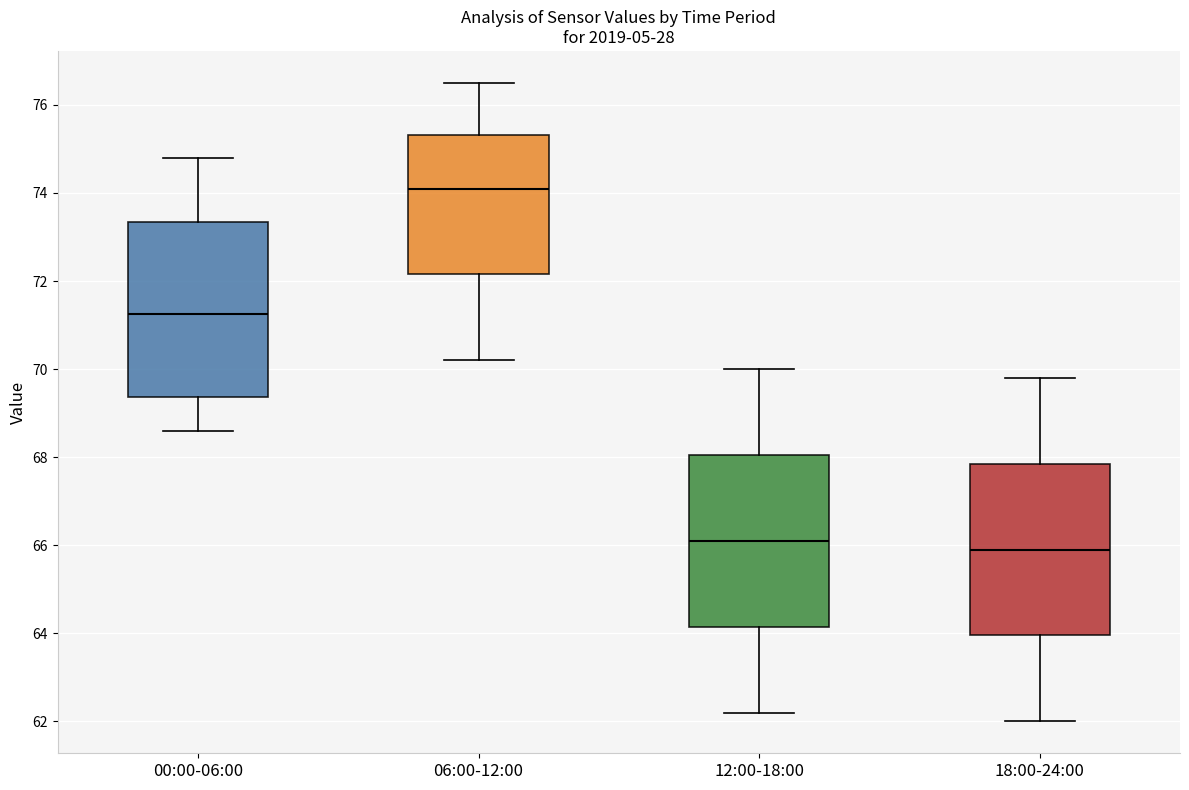

Reading left to right, read every box against the y-axis: the position of its median line, the range the box covers, and the ends of its whiskers. The values are not printed on the chart, so give them approximately, as read against the axis.

00:00-06:00: median 71.2, box 69.4 to 73.4, whiskers 68.6 to 74.8
06:00-12:00: median 74.2, box 72.2 to 75.4, whiskers 70.2 to 76.6
12:00-18:00: median 66.2, box 64.2 to 68.0, whiskers 62.2 to 70.0
18:00-24:00: median 66.0, box 64.0 to 67.8, whiskers 62.0 to 69.8